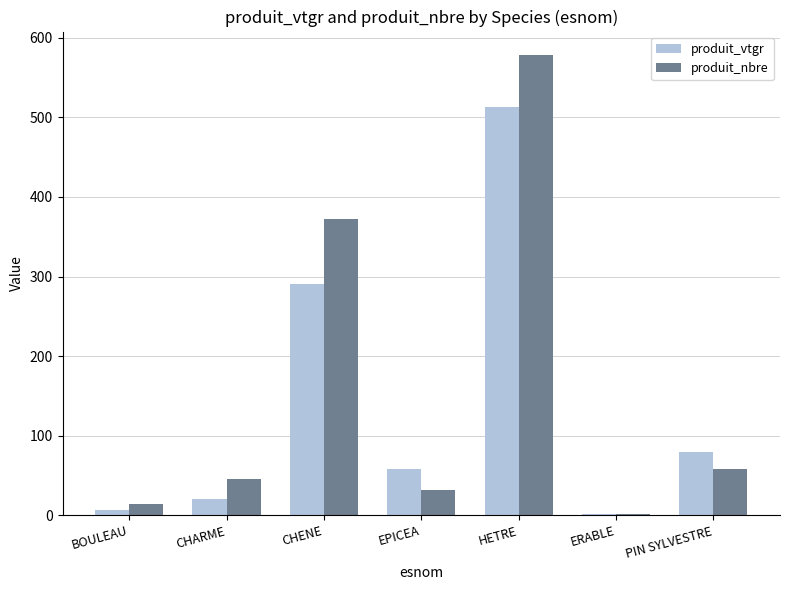

Are the bars grouped side by side (vs. stacked)?

Yes